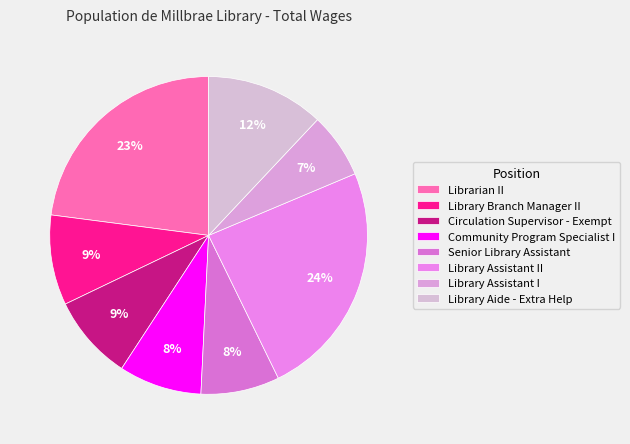

How many slices are in this pie chart?

8